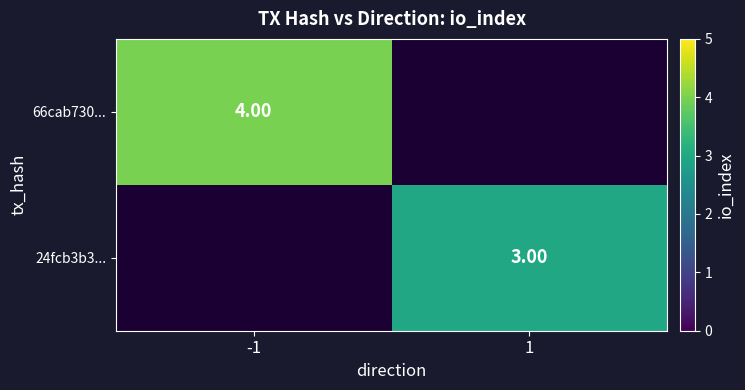

Rank the series by their maximum value, from highest to lowest.

66cab730..., 24fcb3b3...